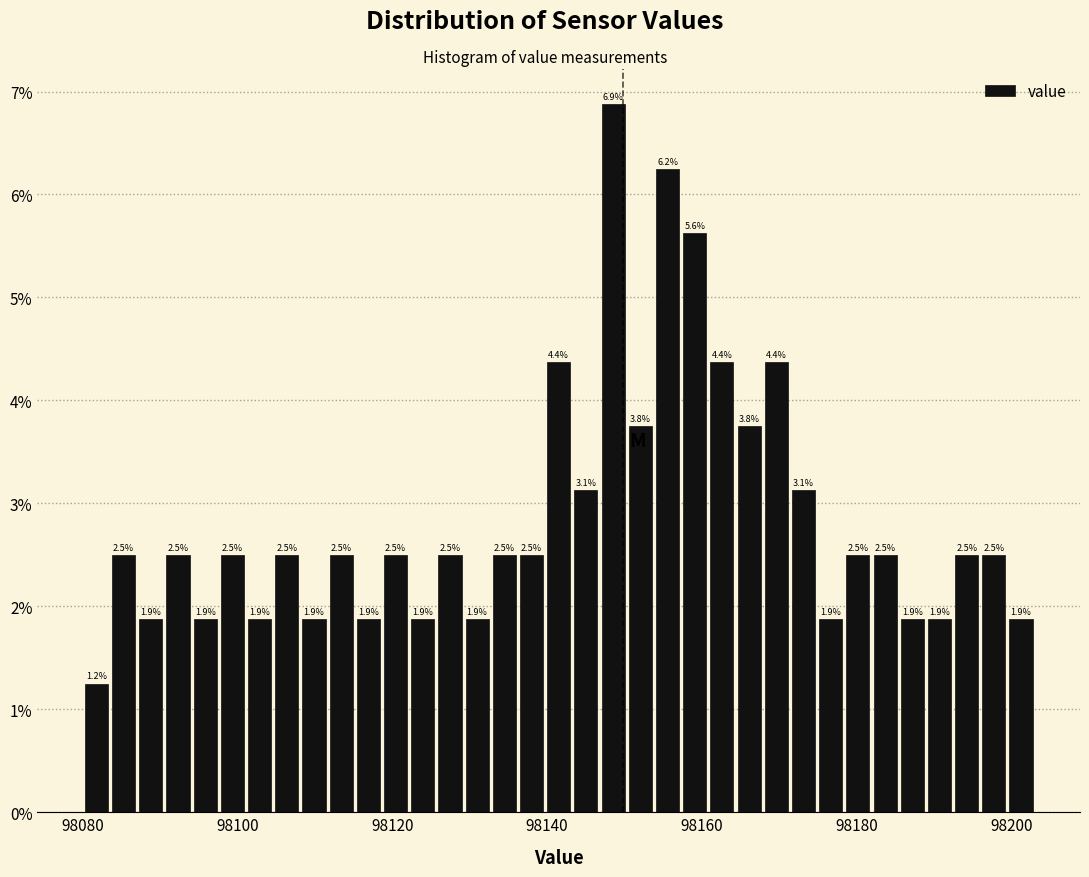

Read against the x-axis, roughly where is the centre of the tallest bar?

98148